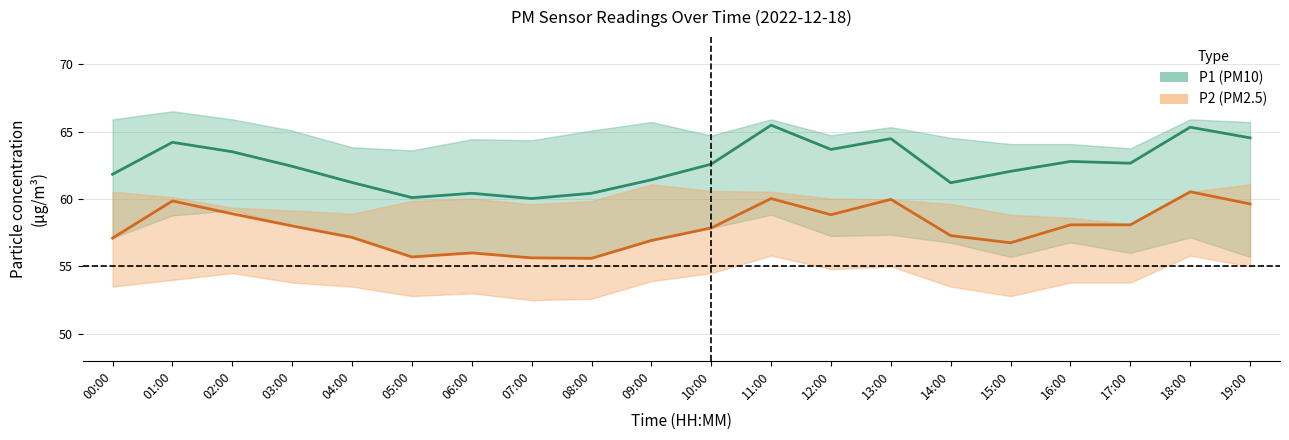

What is the difference between the second highest and second lowest values in the P2 series?

4.4